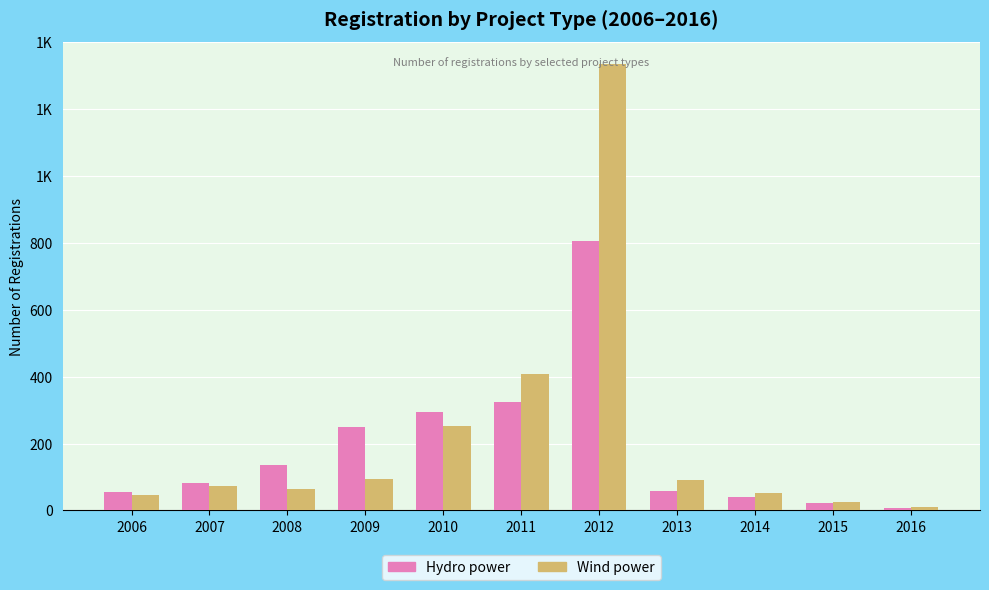

What is the value of the Wind power bar at the 4th from the left?

94